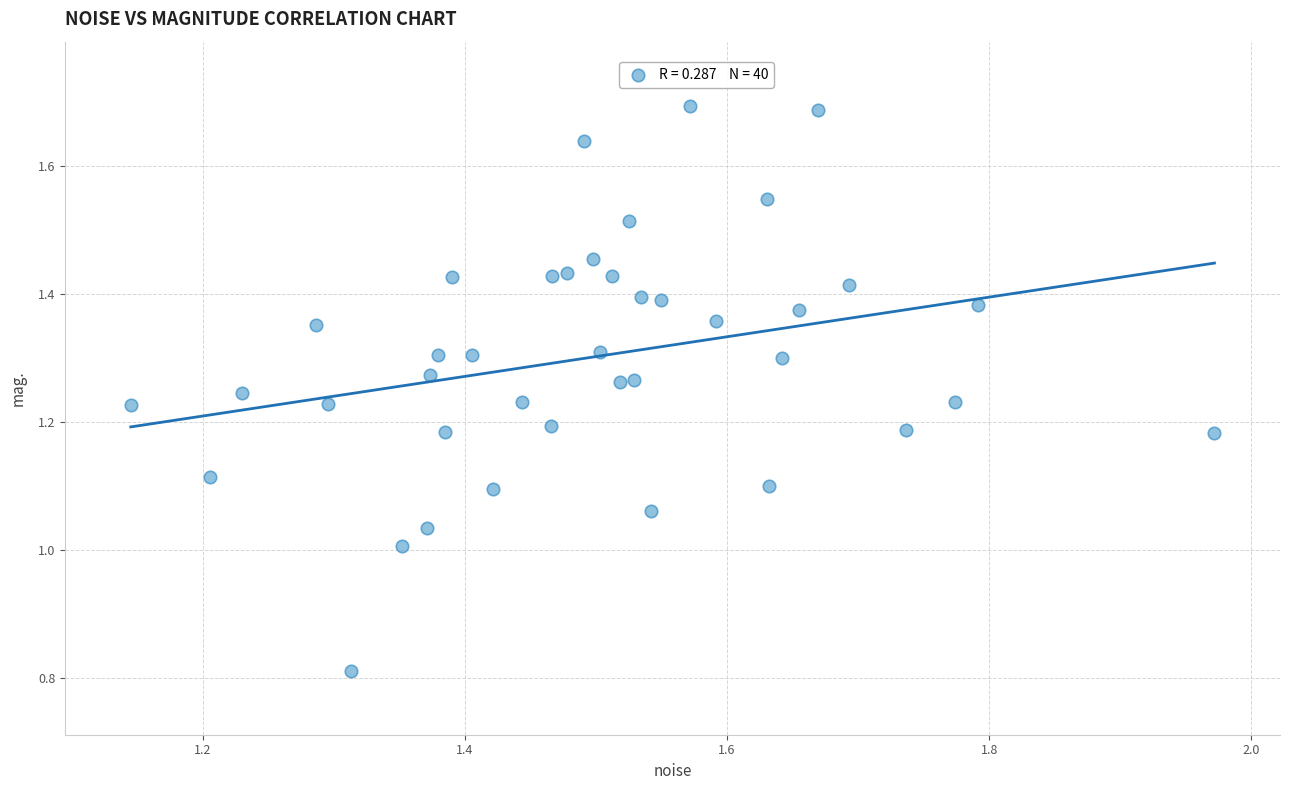

What is the range of Y values (max minus min)?

0.9